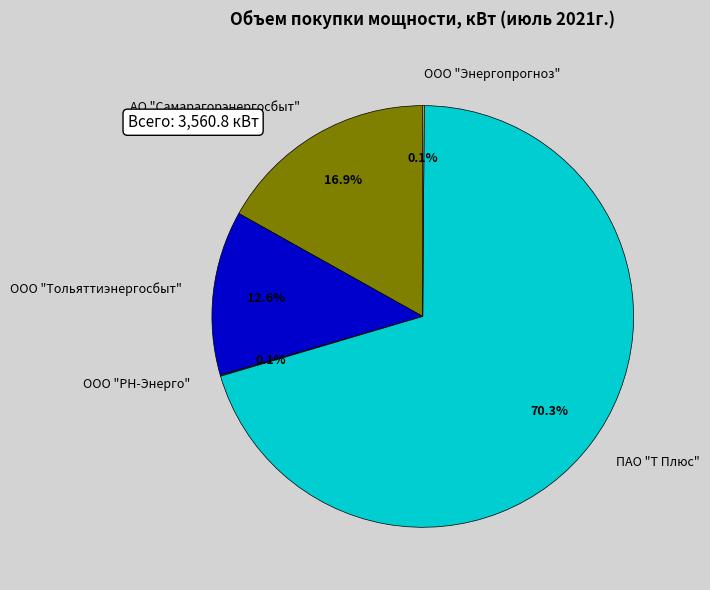

Does any single category account for the majority?

Yes